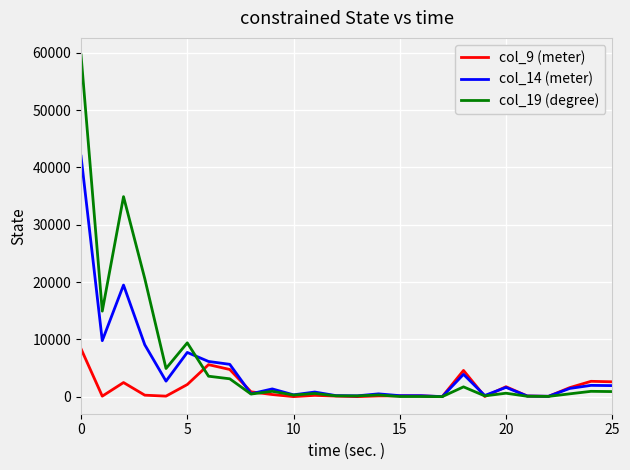

Which series has the widest spread of values?

col_19 (degree)